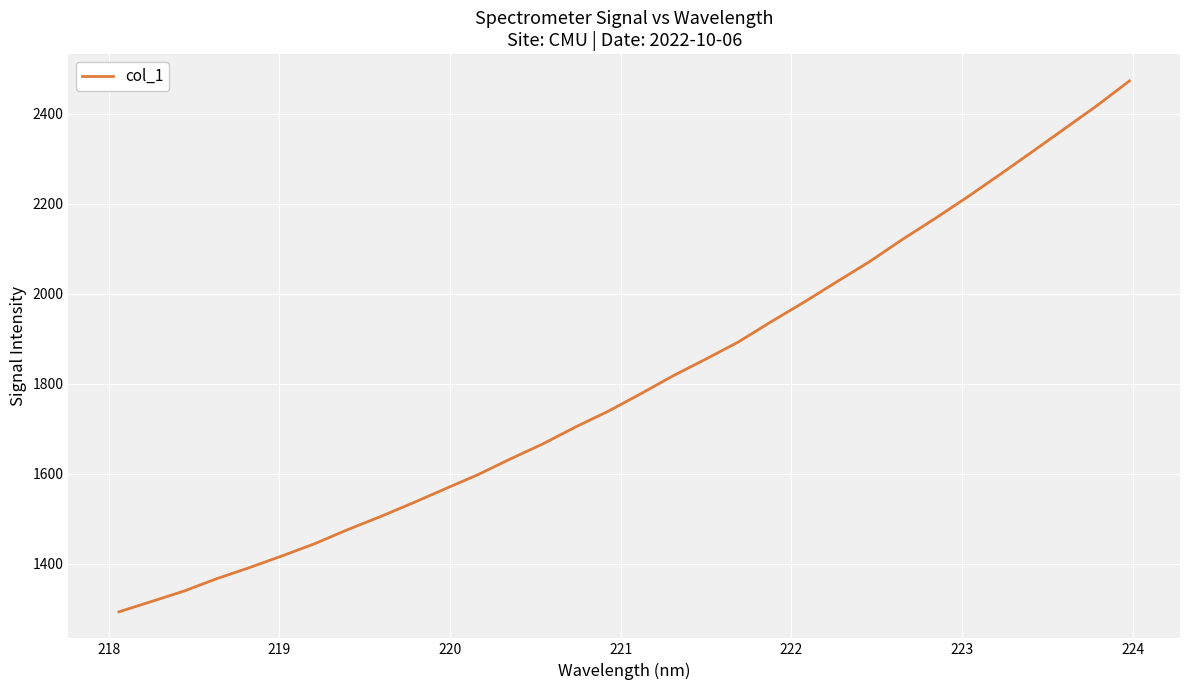

Count the number of values greater than 1777.

16